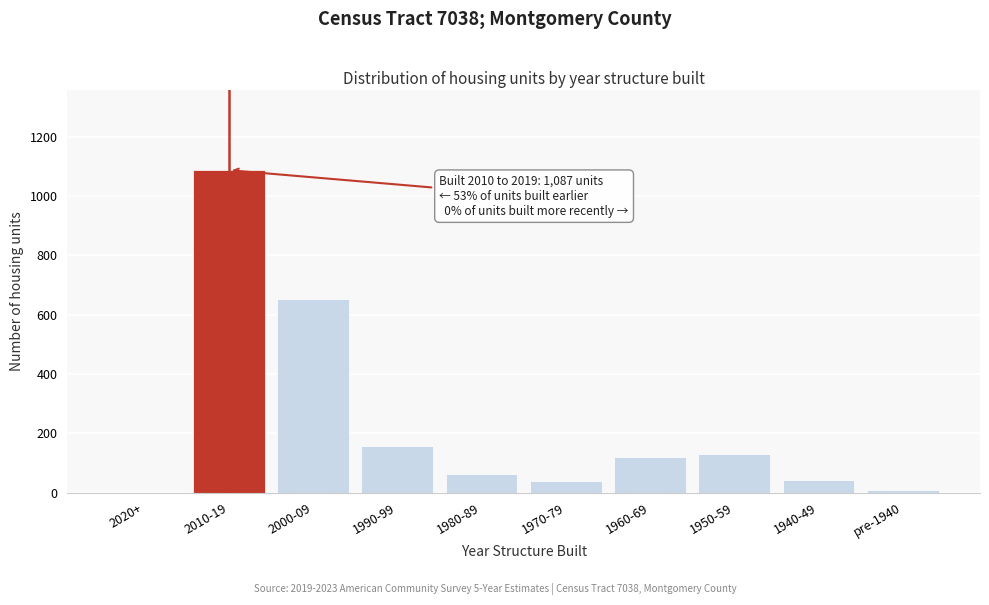

What is the maximum value shown in the chart?

1087